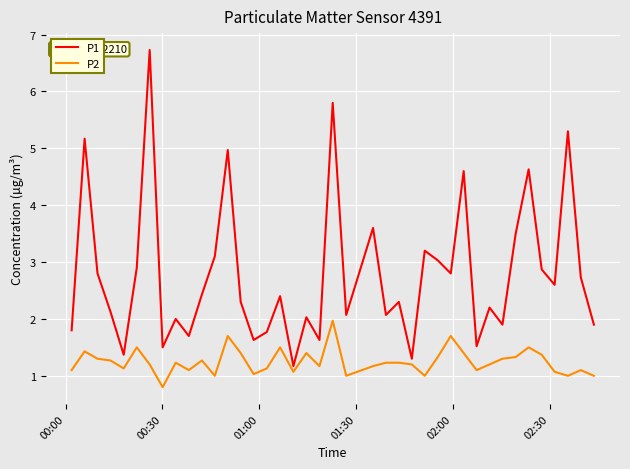

Which series has the widest spread of values?

P1